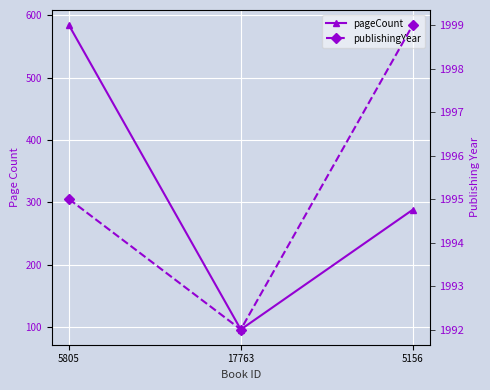

What is the spread (max minus min) of values at 17763?

1896